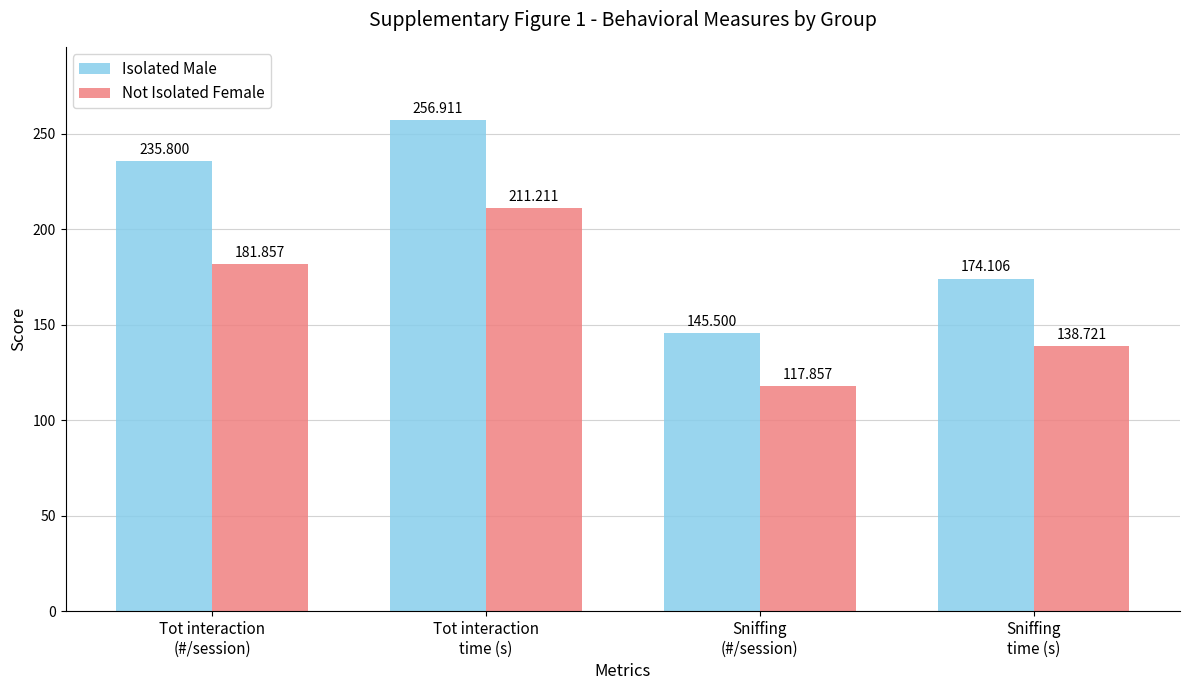

How many bars are there in each group?

2